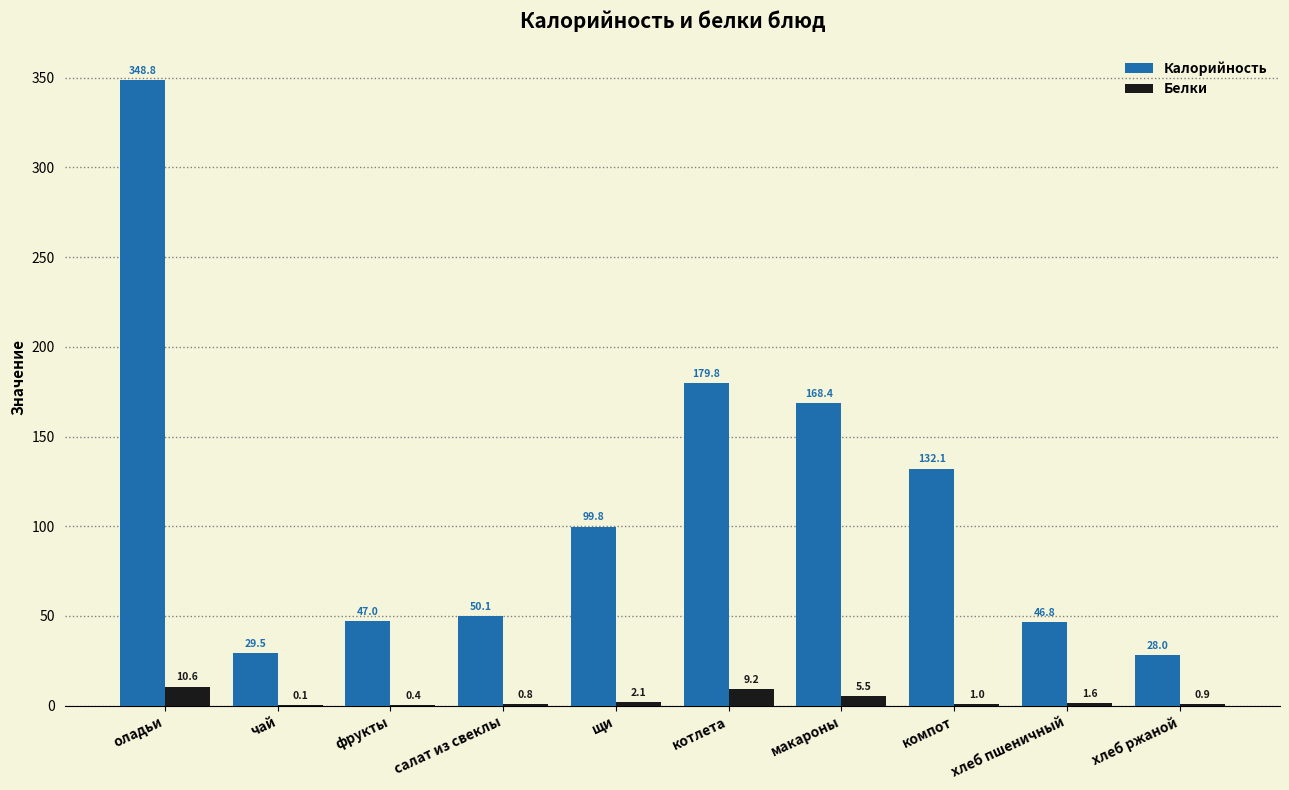

The value of Калорийность at чай is 46.7. True or false?

False